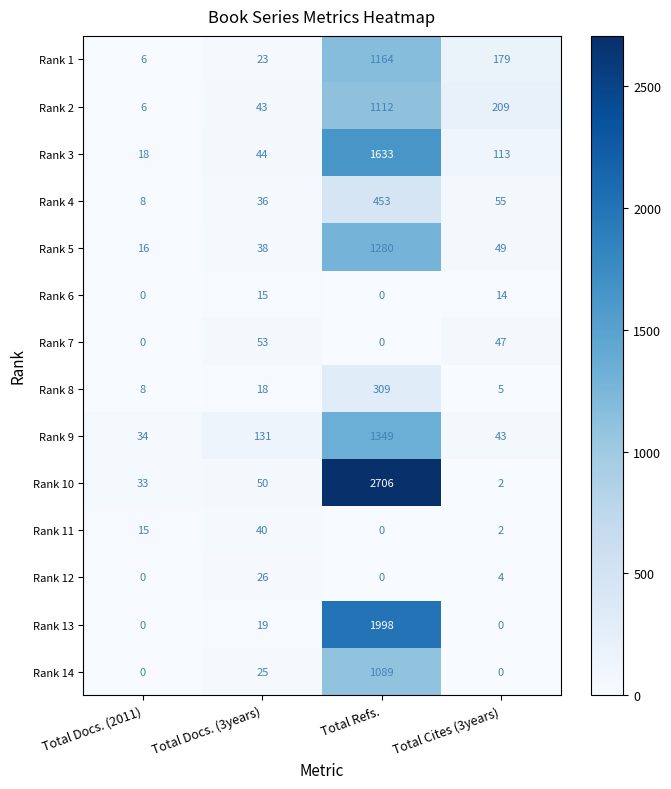

Which category has the lowest value in the Rank 3 series?

Total Docs. (2011)